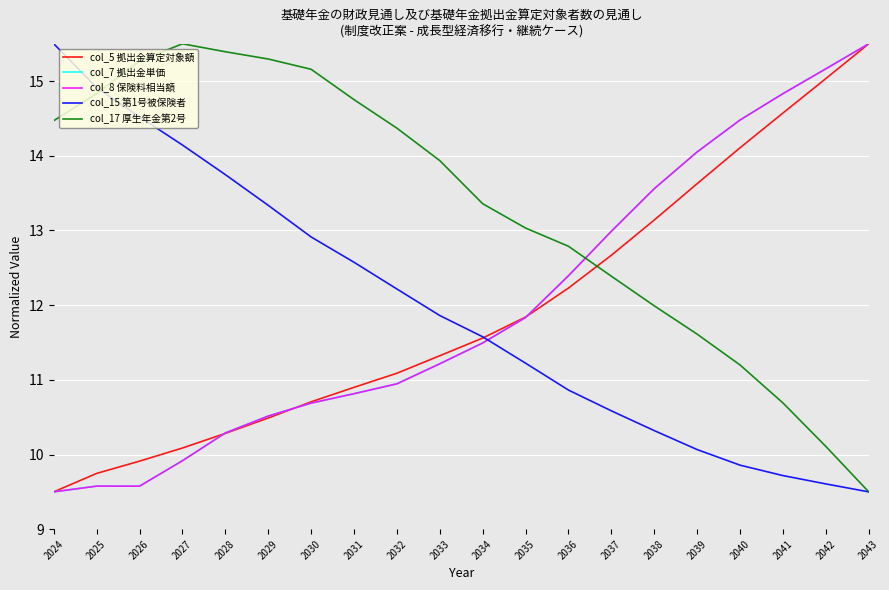

Reading left to right, what are all the values shown in this chart?

col_5 拠出金算定対象額: 2024=9.5	2025=9.7	2026=9.9	2027=10.1	2028=10.3	2029=10.5	2030=10.7	2031=10.9	2032=11.1	2033=11.3	2034=11.6	2035=11.8	2036=12.2	2037=12.7	2038=13.1	2039=13.6	2040=14.1	2041=14.6	2042=15.0	2043=15.5
col_7 拠出金単価: 2024=9.5	2025=9.6	2026=9.6	2027=9.9	2028=10.3	2029=10.5	2030=10.7	2031=10.8	2032=10.9	2033=11.2	2034=11.5	2035=11.8	2036=12.4	2037=13.0	2038=13.6	2039=14.1	2040=14.5	2041=14.8	2042=15.2	2043=15.5
col_8 保険料相当額: 2024=9.5	2025=9.6	2026=9.6	2027=9.9	2028=10.3	2029=10.5	2030=10.7	2031=10.8	2032=10.9	2033=11.2	2034=11.5	2035=11.8	2036=12.4	2037=13.0	2038=13.6	2039=14.1	2040=14.5	2041=14.8	2042=15.2	2043=15.5
col_15 第1号被保険者: 2024=15.5	2025=14.9	2026=14.5	2027=14.1	2028=13.7	2029=13.3	2030=12.9	2031=12.6	2032=12.2	2033=11.9	2034=11.6	2035=11.2	2036=10.9	2037=10.6	2038=10.3	2039=10.1	2040=9.9	2041=9.7	2042=9.6	2043=9.5
col_17 厚生年金第2号: 2024=14.5	2025=14.8	2026=15.3	2027=15.5	2028=15.4	2029=15.3	2030=15.2	2031=14.8	2032=14.4	2033=13.9	2034=13.4	2035=13.0	2036=12.8	2037=12.4	2038=12.0	2039=11.6	2040=11.2	2041=10.7	2042=10.1	2043=9.5